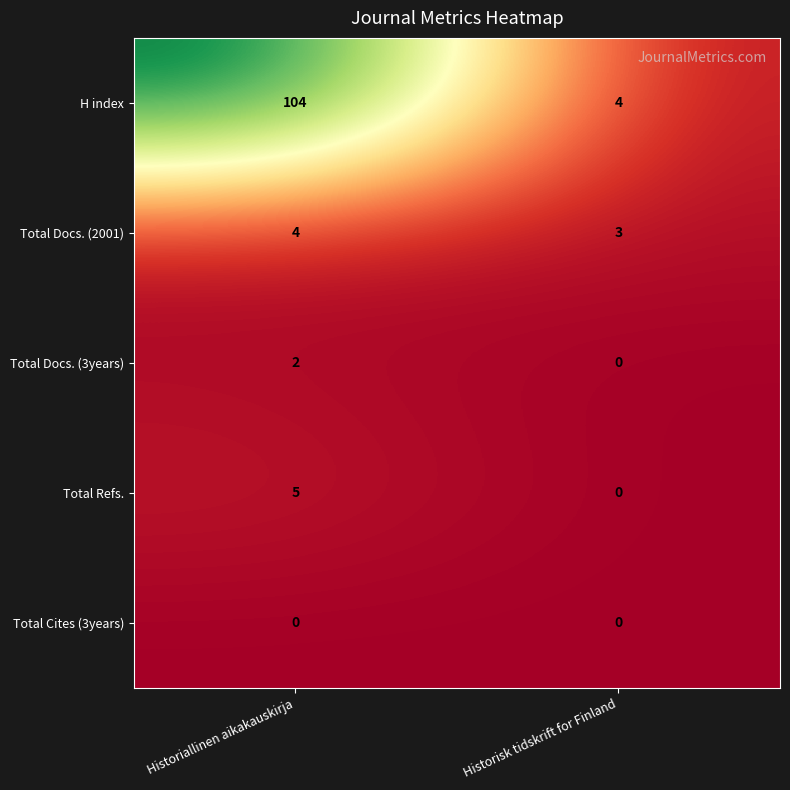

True or false: H index has a value of 104 at Historiallinen aikakauskirja.

True